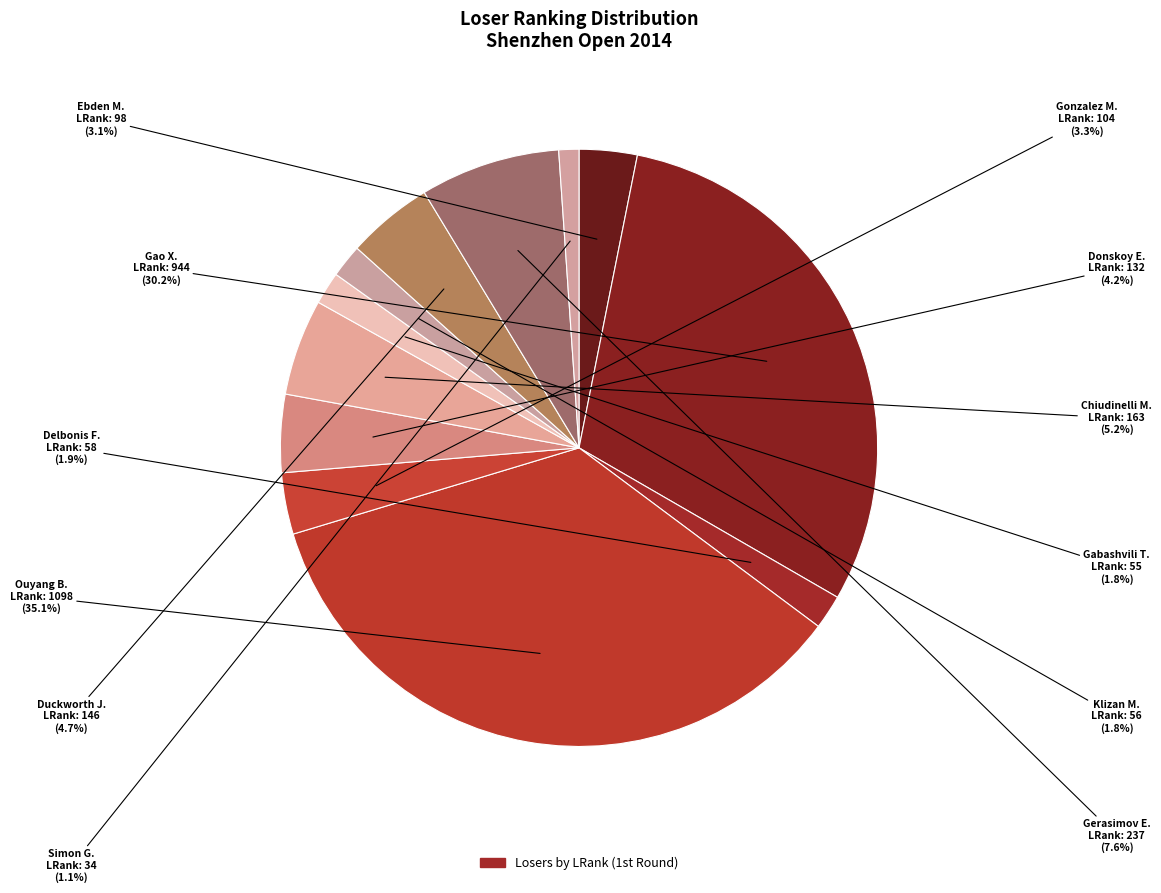

How many slices are in this pie chart?

12